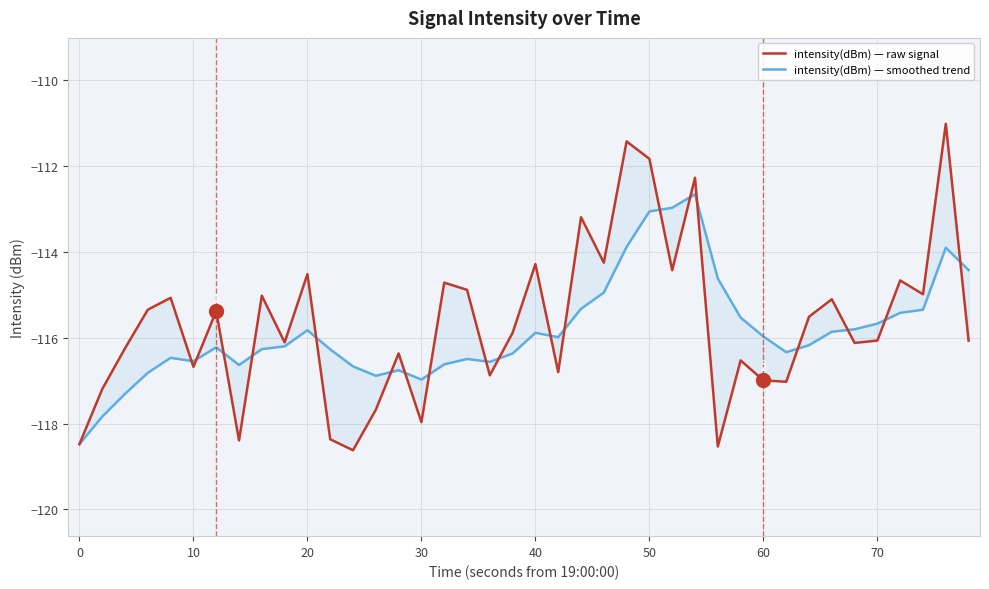

Reading left to right, what are all the values shown in this chart?

intensity(dBm) — raw signal: -118.5	-117.2	-116.2	-115.3	-115.1	-116.7	-115.4	-118.4	-115.0	-116.1	-114.5	-118.4	-118.6	-117.7	-116.4	-118.0	-114.7	-114.9	-116.9	-115.9	-114.3	-116.8	-113.2	-114.3	-111.4	-111.8	-114.4	-112.3	-118.5	-116.5	-117.0	-117.0	-115.5	-115.1	-116.1	-116.1	-114.7	-115.0	-111.0	-116.1
intensity(dBm) — smoothed trend: -118.5	-117.8	-117.3	-116.8	-116.5	-116.5	-116.2	-116.6	-116.3	-116.2	-115.8	-116.3	-116.7	-116.9	-116.8	-117.0	-116.6	-116.5	-116.6	-116.4	-115.9	-116.0	-115.3	-115.0	-113.9	-113.1	-113.0	-112.7	-114.6	-115.5	-116.0	-116.3	-116.2	-115.9	-115.8	-115.7	-115.4	-115.3	-113.9	-114.4